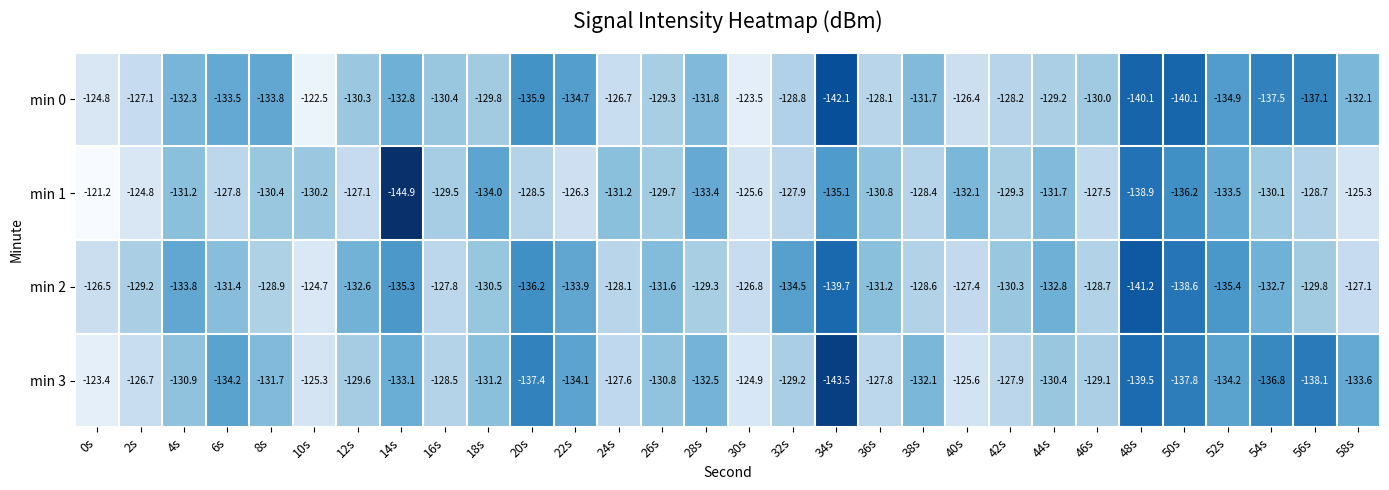

List the series in order of their peak value, lowest first.

min 2, min 3, min 0, min 1